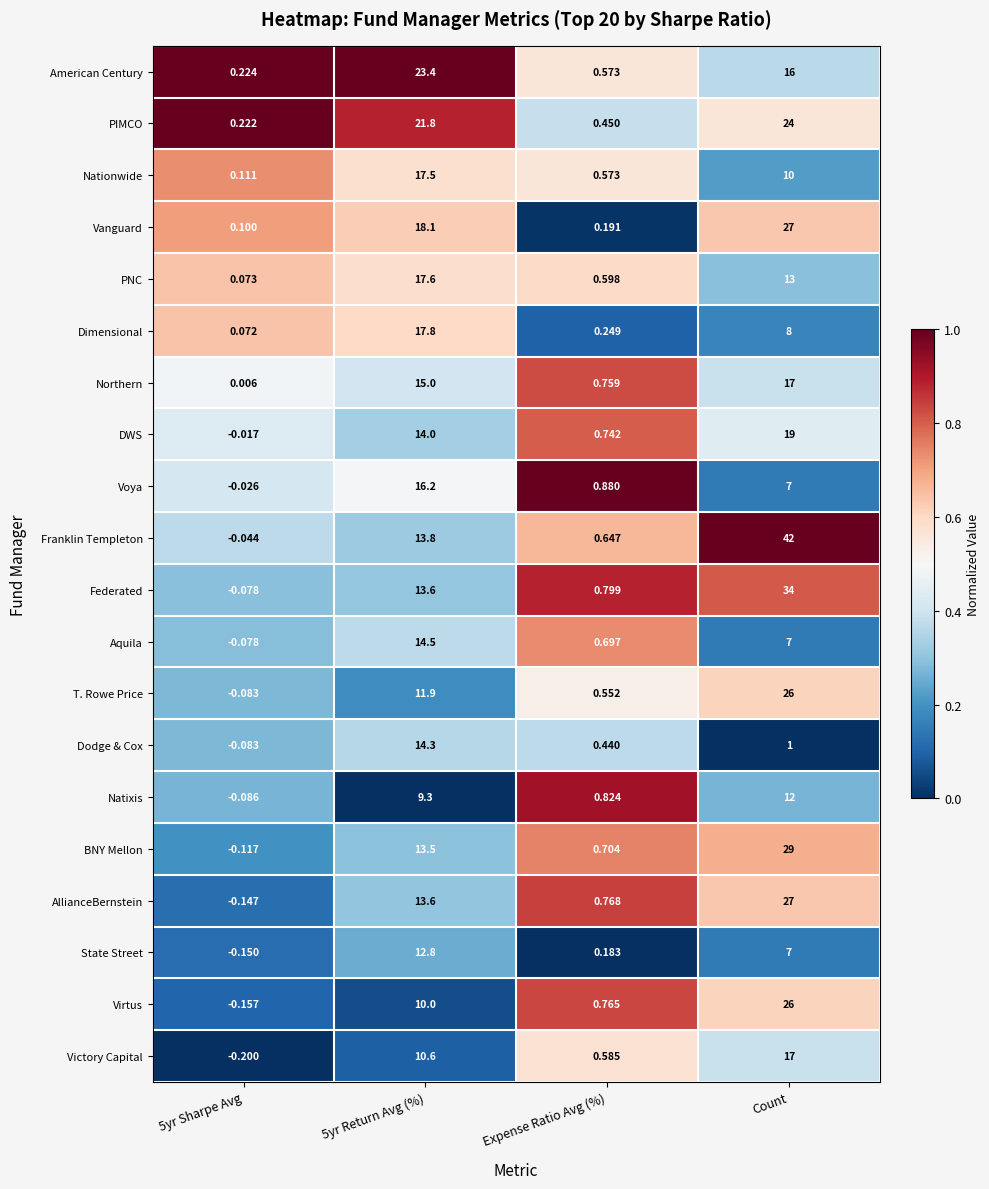

Which category has the highest value across all series?

Count